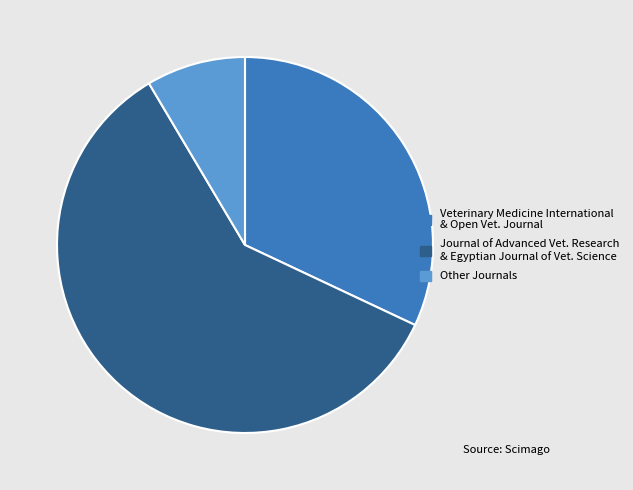

Which slice is the smallest?

Other Journals